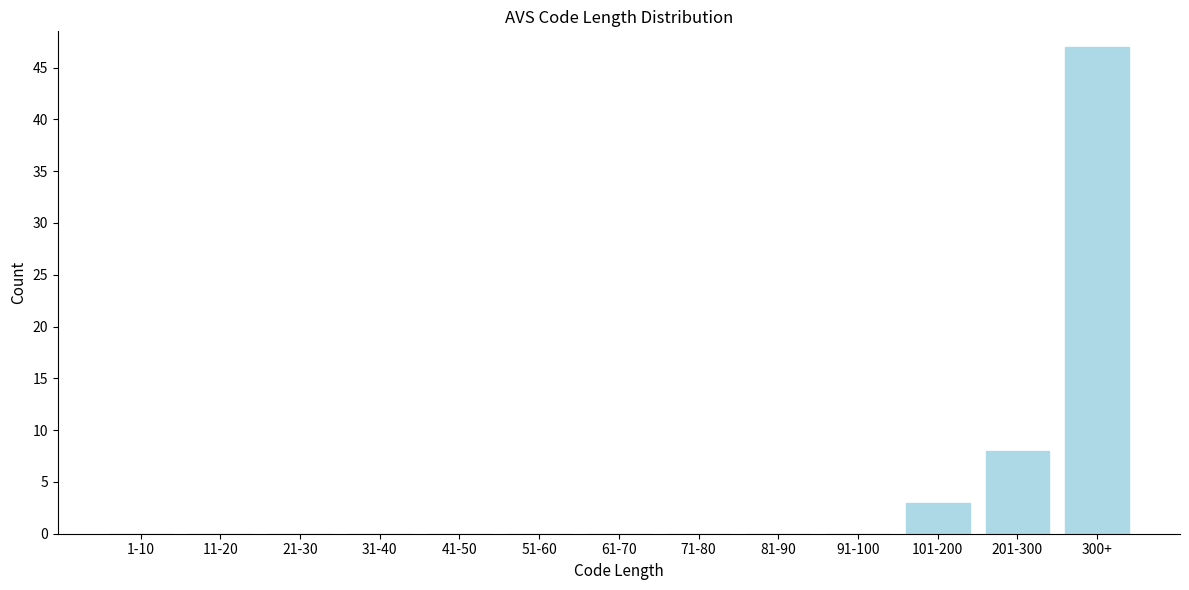

Reading left to right, extract all data points from this chart.

1-10=0	11-20=0	21-30=0	31-40=0	41-50=0	51-60=0	61-70=0	71-80=0	81-90=0	91-100=0	101-200=3	201-300=8	300+=47